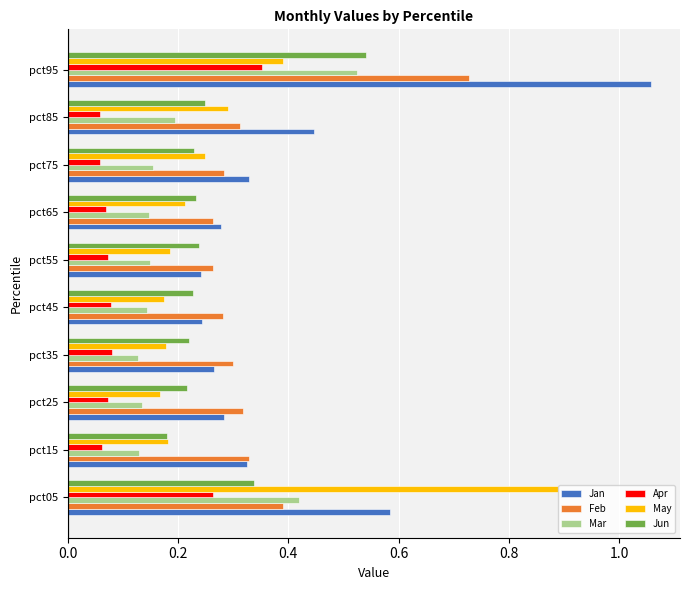

Count the Mar values in the range 0 to 1.

10